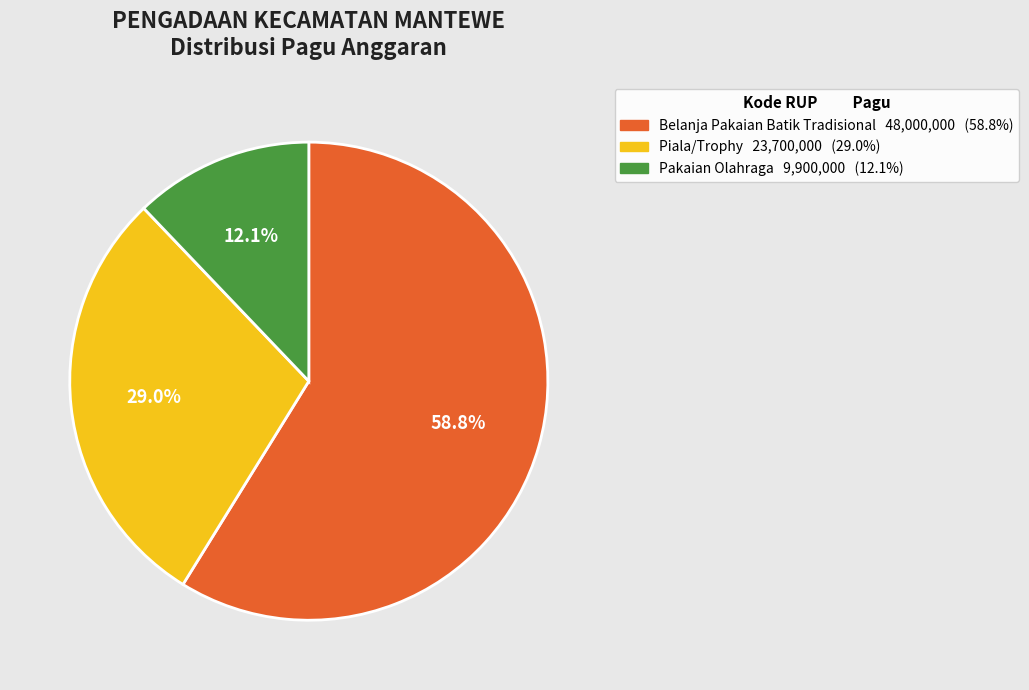

Is there any slice that represents more than half of the pie?

Yes